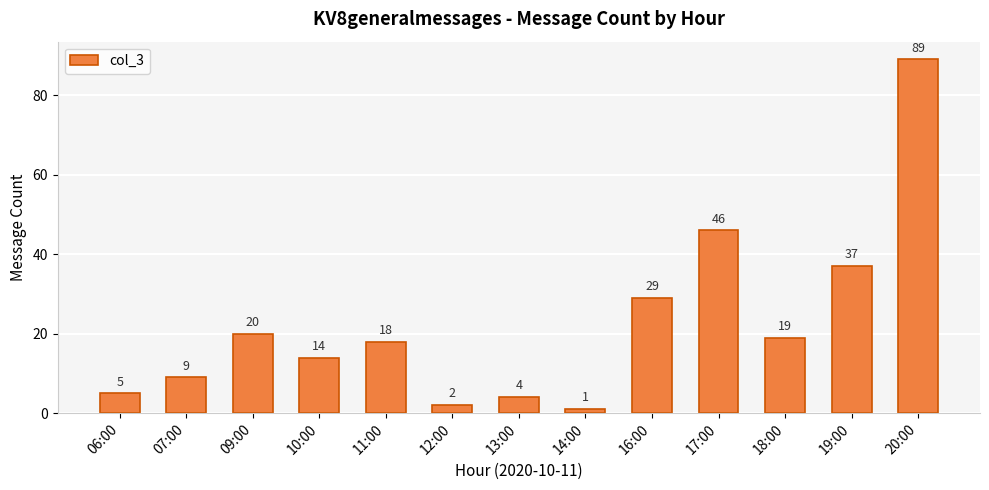

Is it true that the value at 10:00 is 25?

False